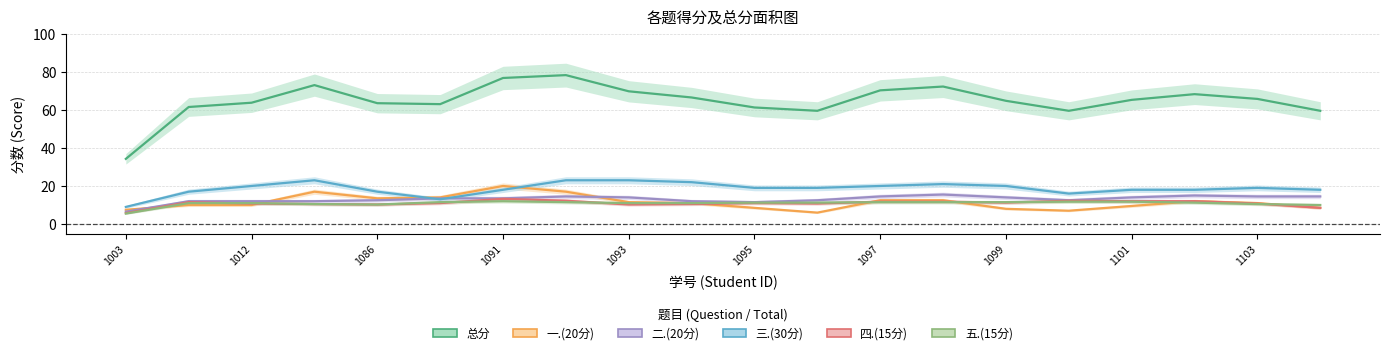

Between 1012 and 1091, which series saw the biggest shift?

总分